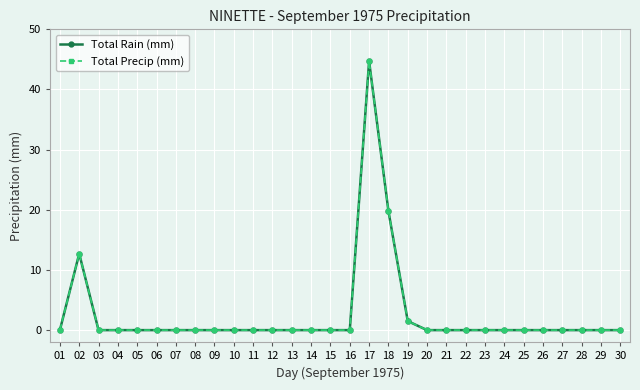

Does the chart have visible grid lines?

Yes